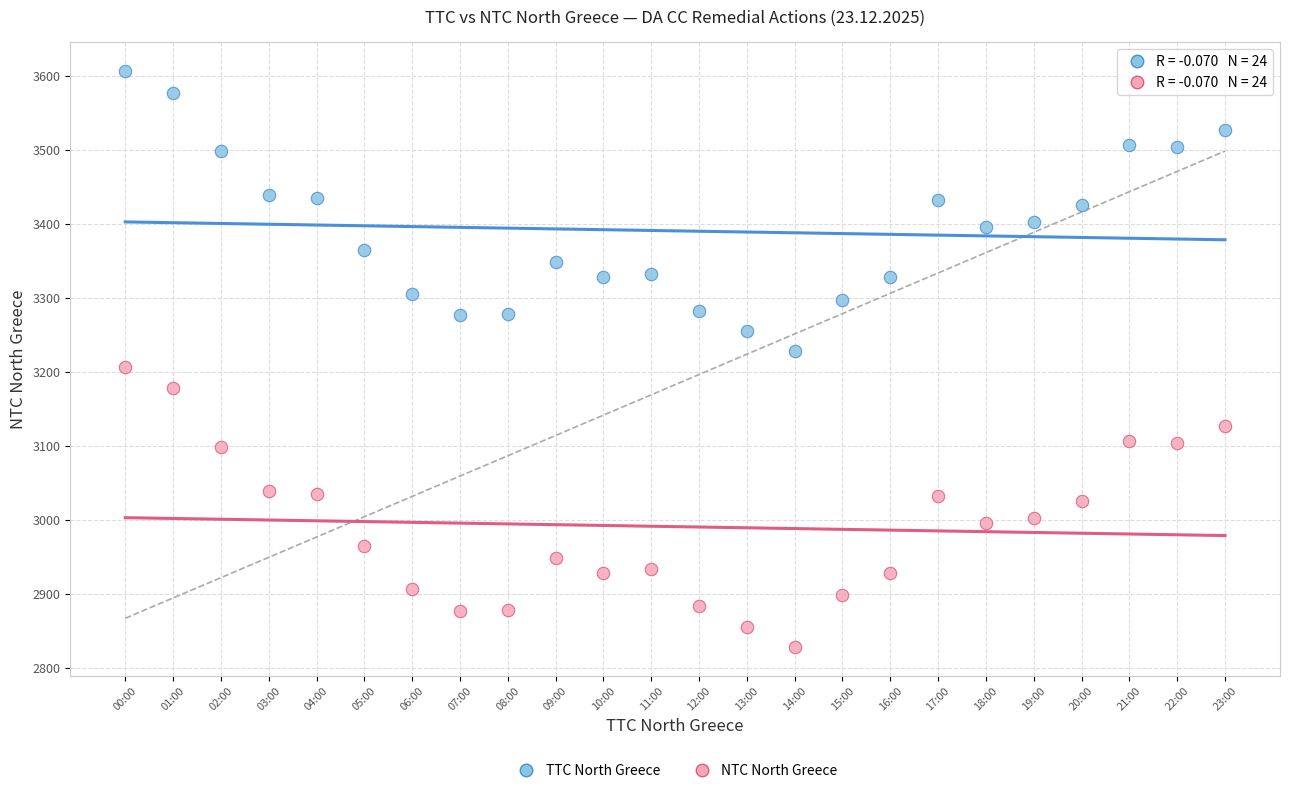

Which series reaches the maximum Y coordinate?

TTC North Greece